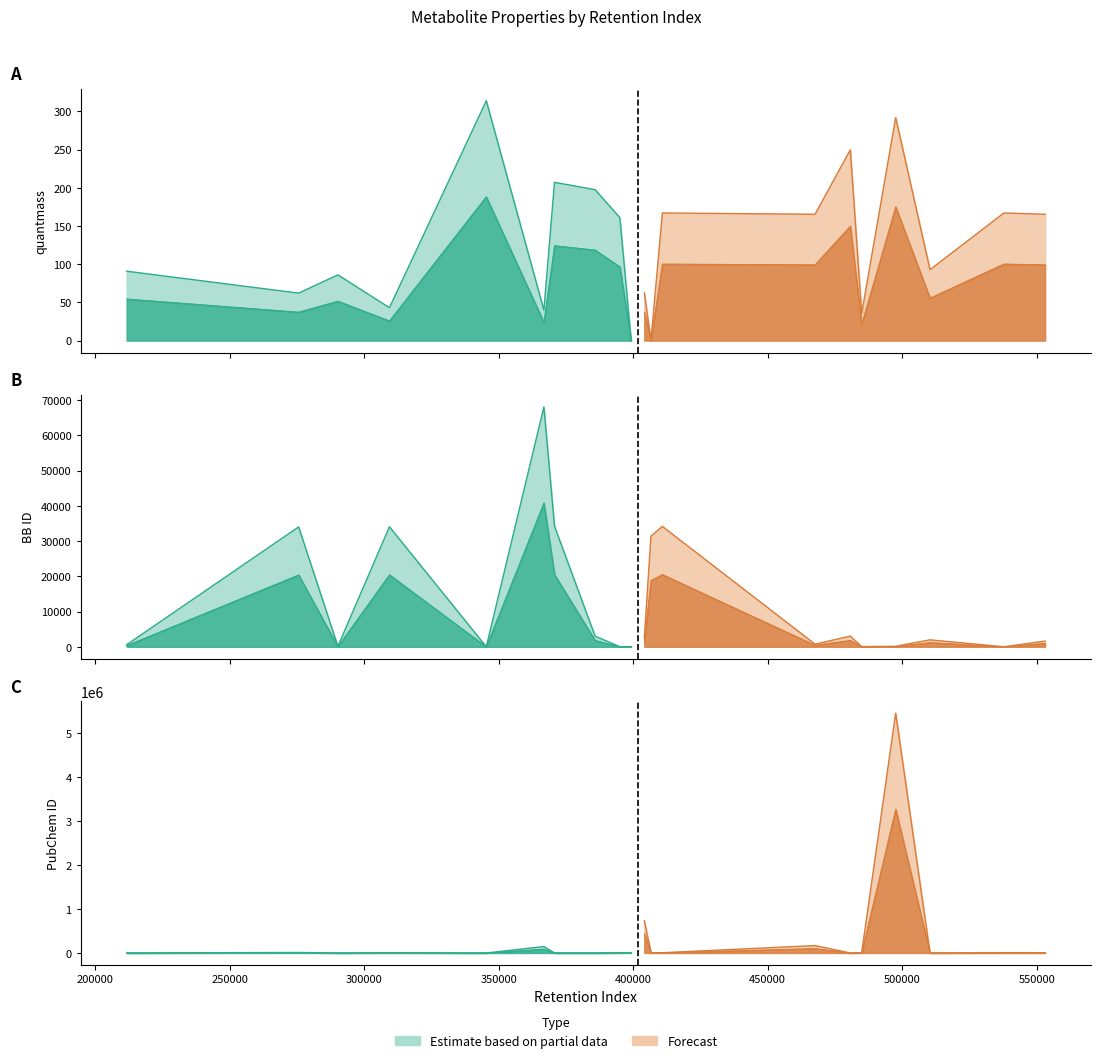

Rank the series by their maximum value, from highest to lowest.

PubChem ID, BB ID, quantmass